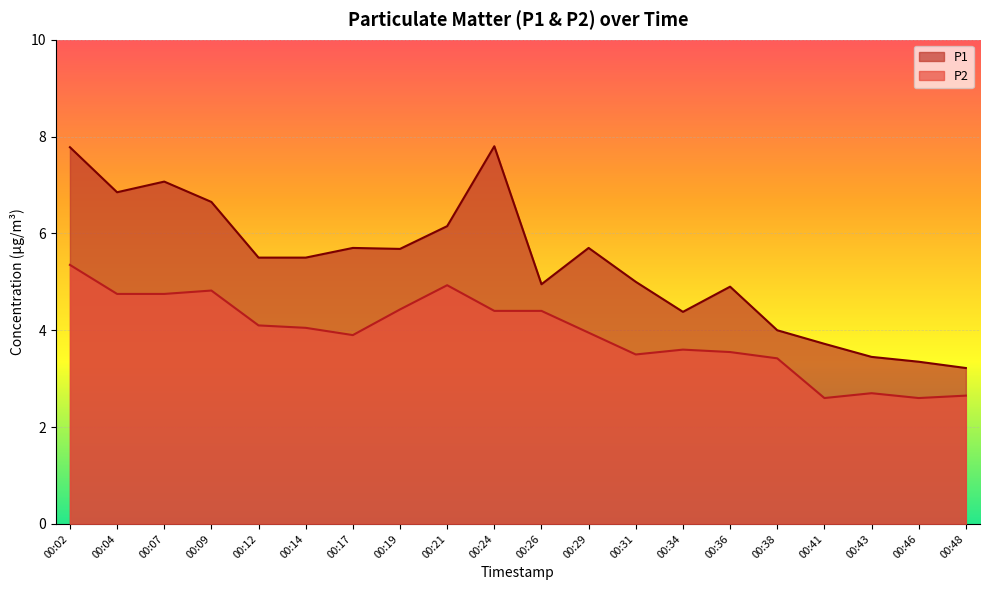

How many lines are shown in the chart?

2